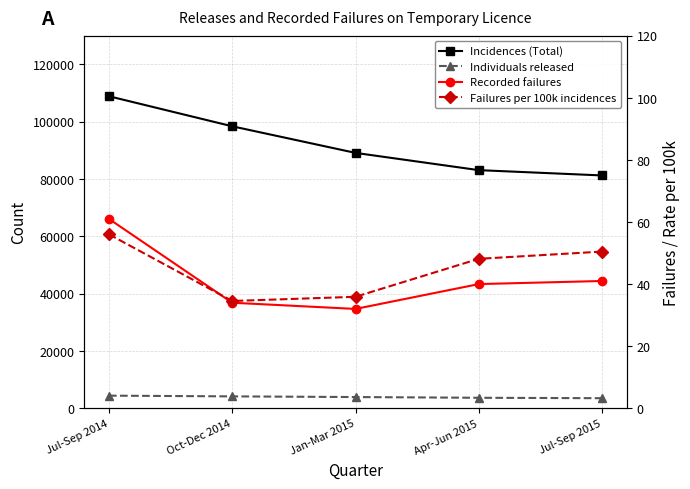

What position from the right is Jul-Sep 2015?

1